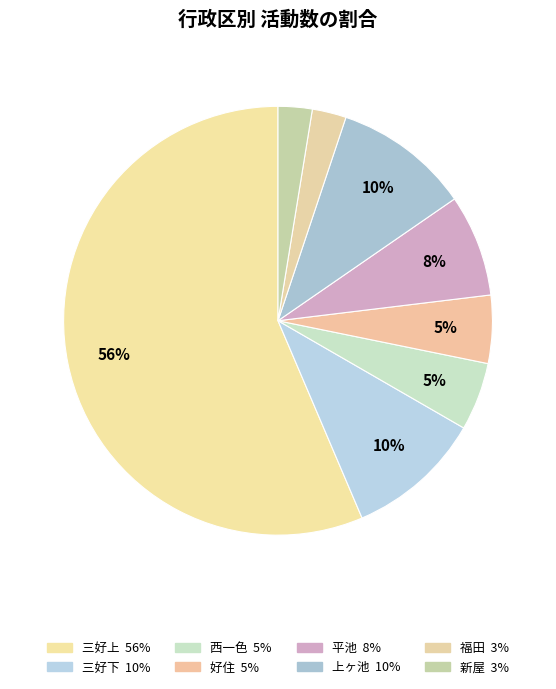

How many segments does this pie chart have?

8